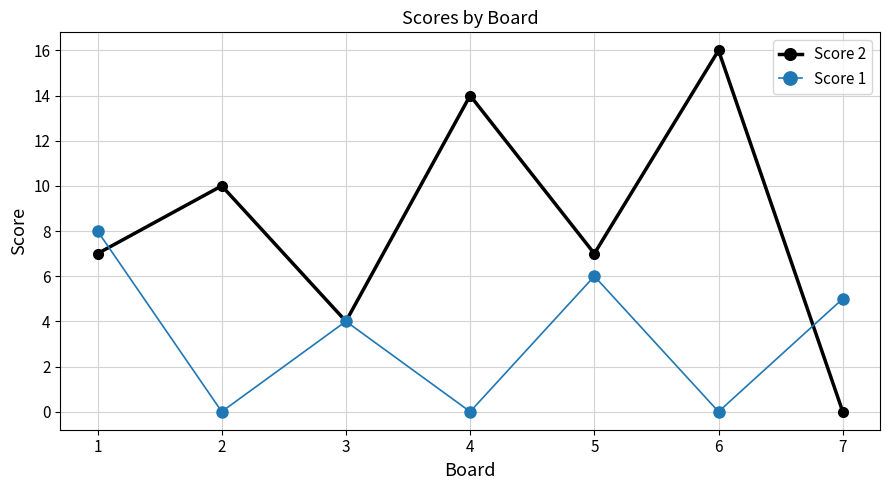

Where do Score 2 and Score 1 first cross each other?

1 and 2